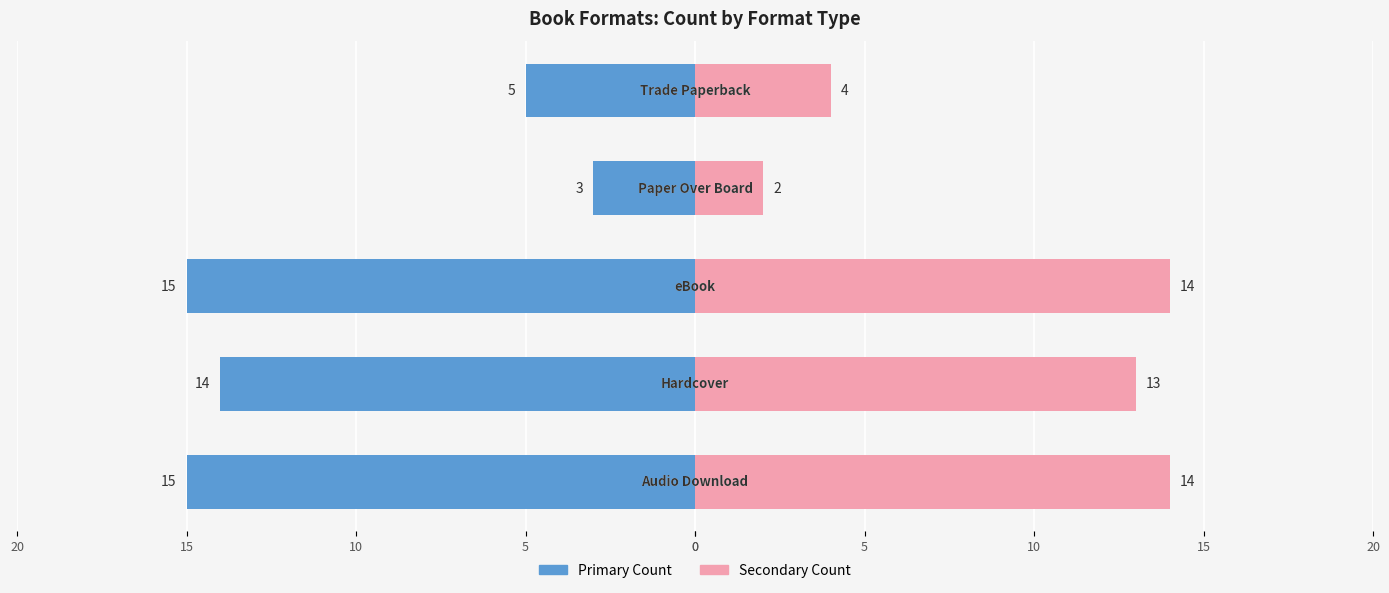

Count the number of categories in the chart.

5